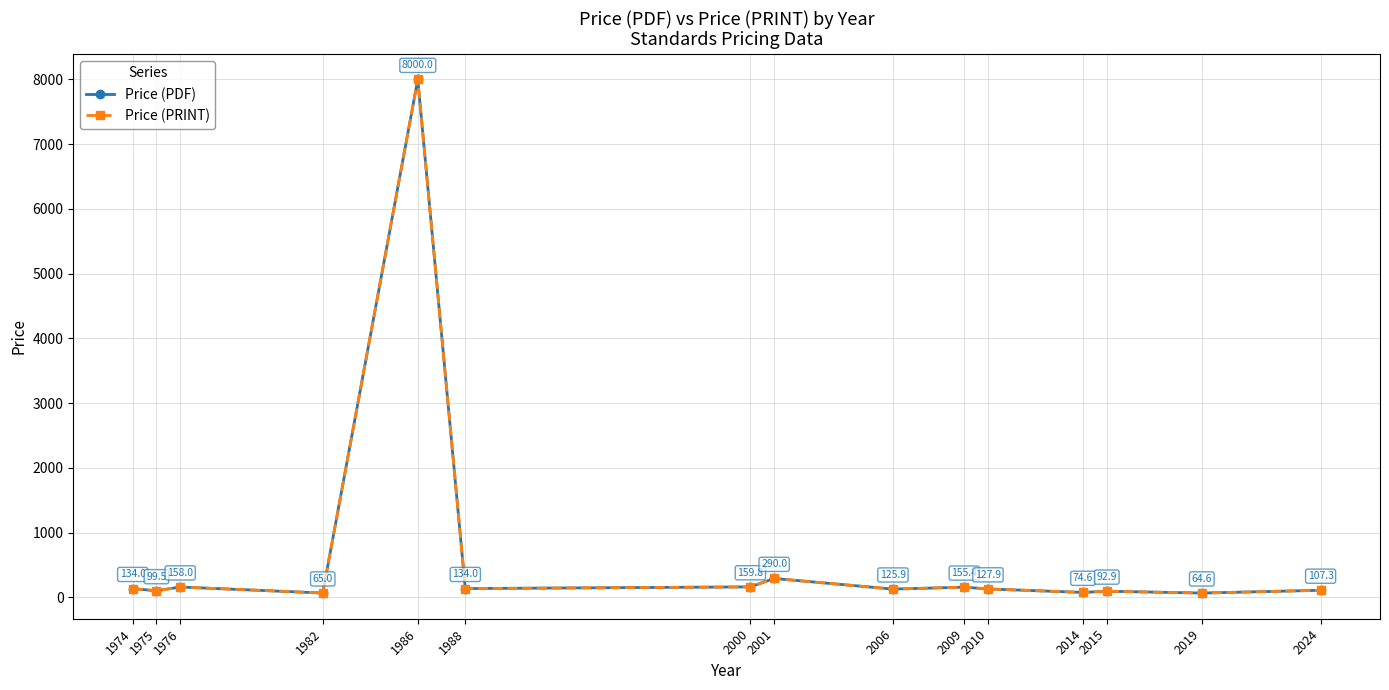

What is the greatest value displayed?

8000.0